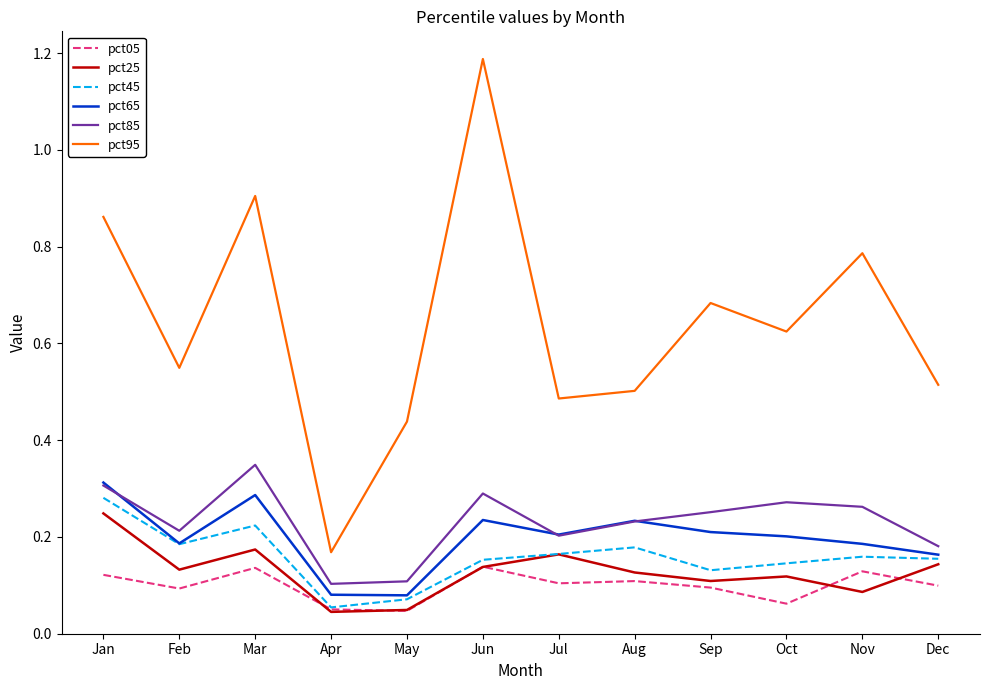

The value of pct05 at Jan is 0.2. True or false?

False